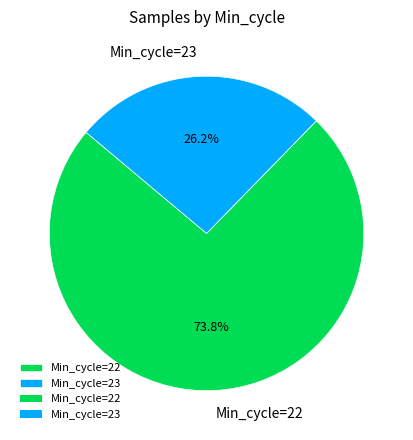

Is the sum of Min_cycle=23 and Min_cycle=22 greater than half?

Yes